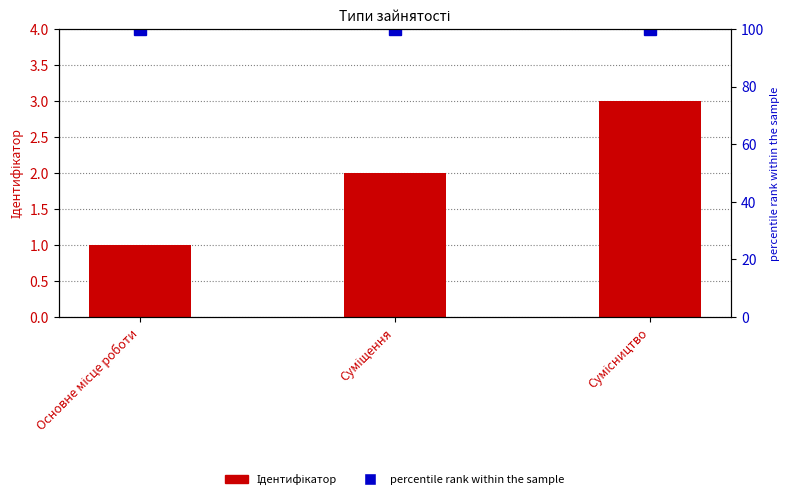

True or false: percentile rank within the sample has a value of 100 at Сумісництво.

True